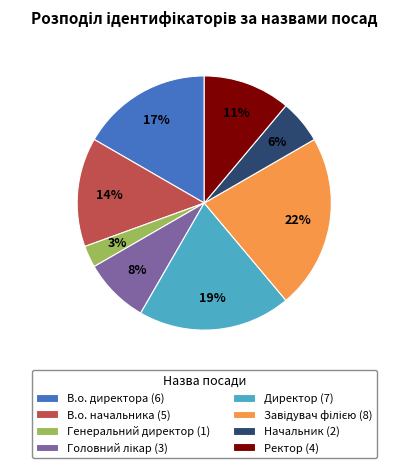

What is the smallest slice in the pie chart?

Генеральний директор